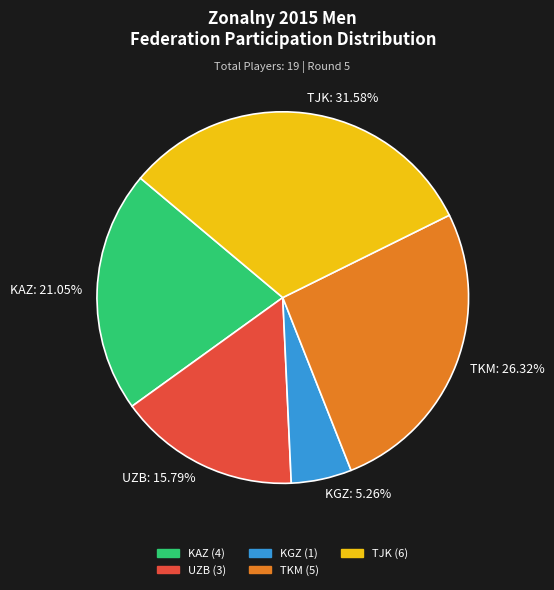

To the nearest percent, what is the average slice percentage?

20%